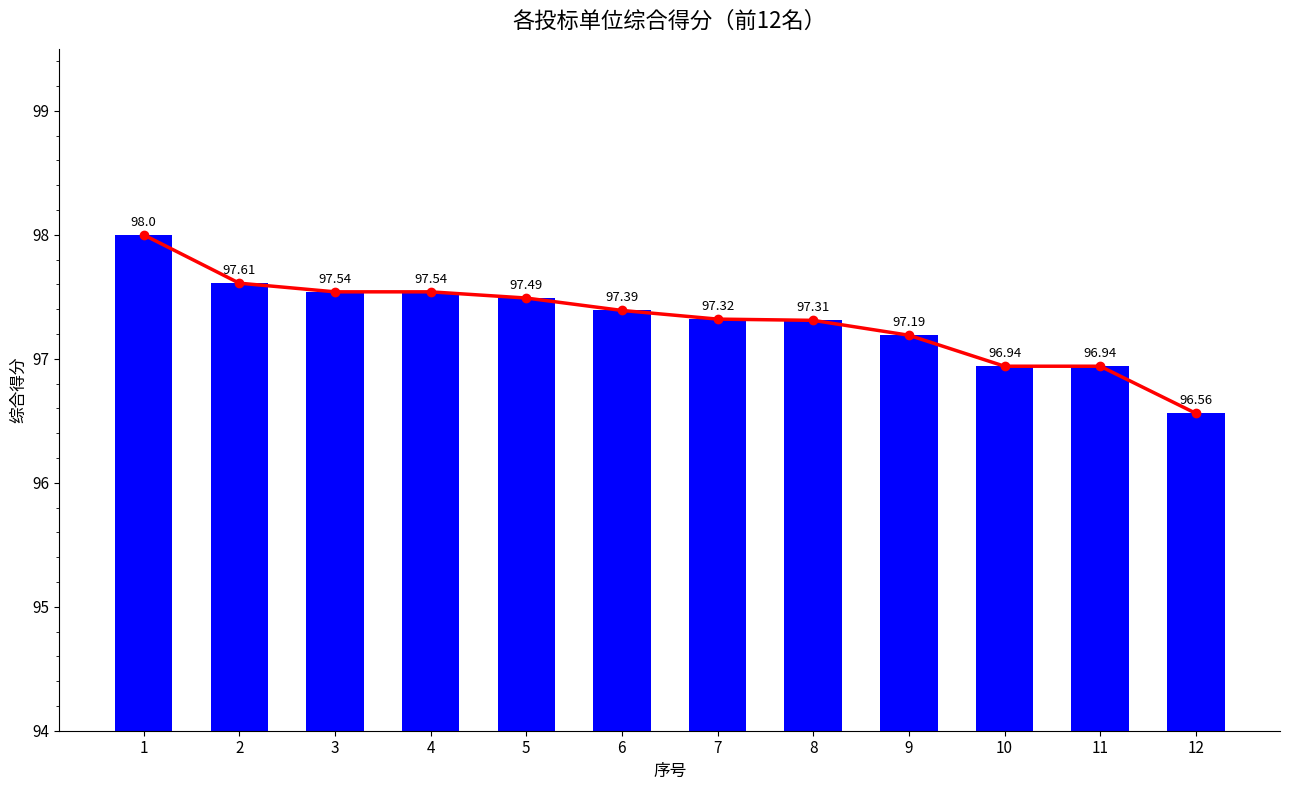

What is the total value across all series at 4?

195.1